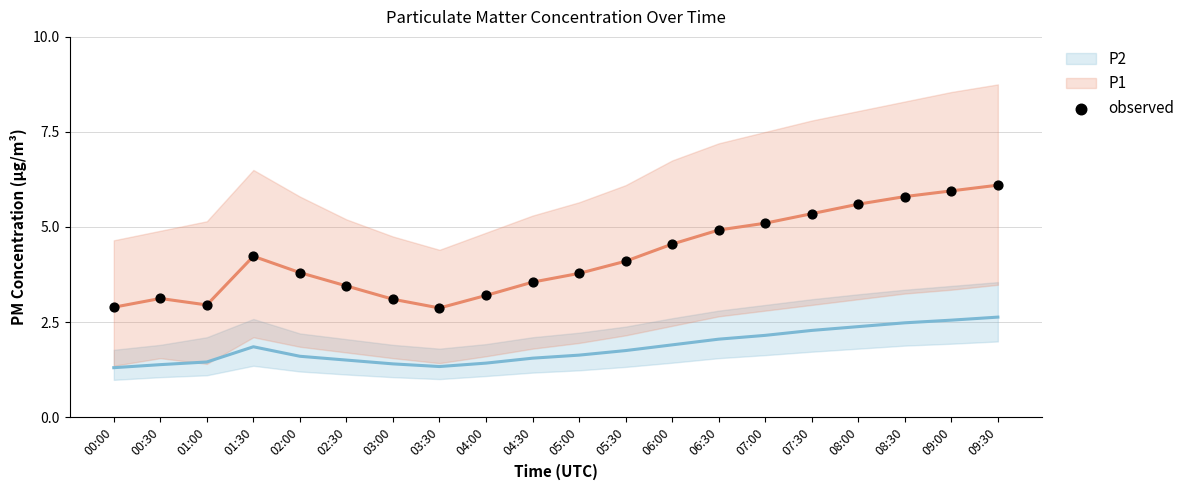

At how many categories does at least one series exceed 1?

20